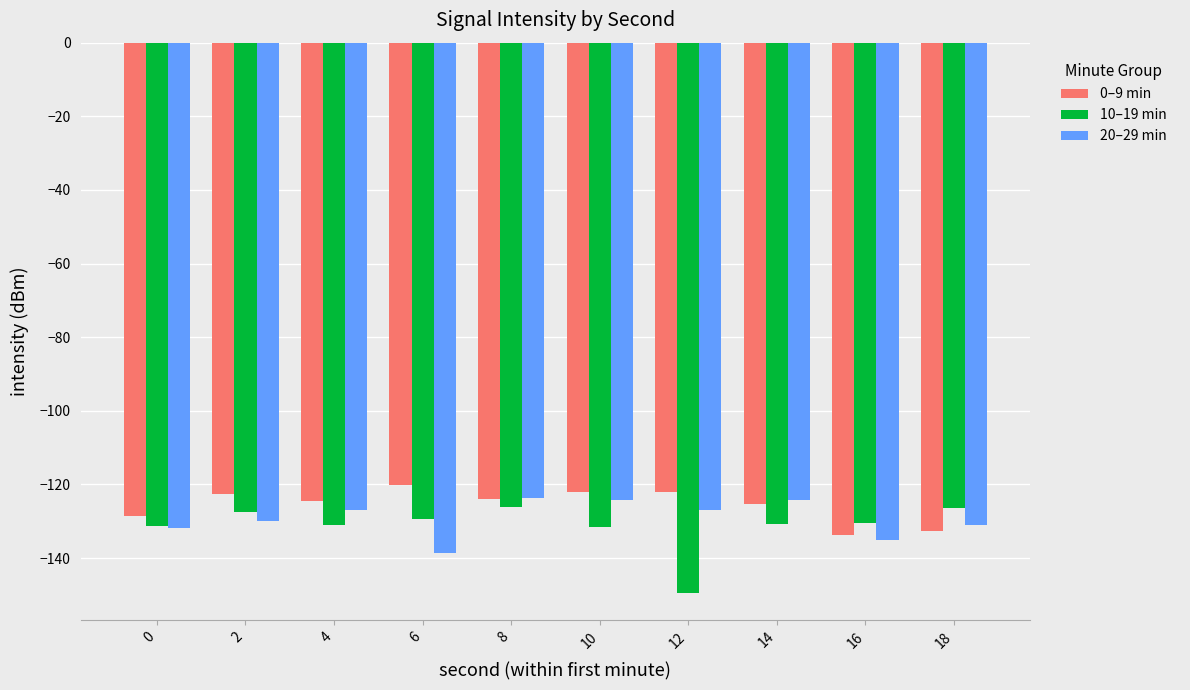

What is the minimum value shown in the chart?

-149.4